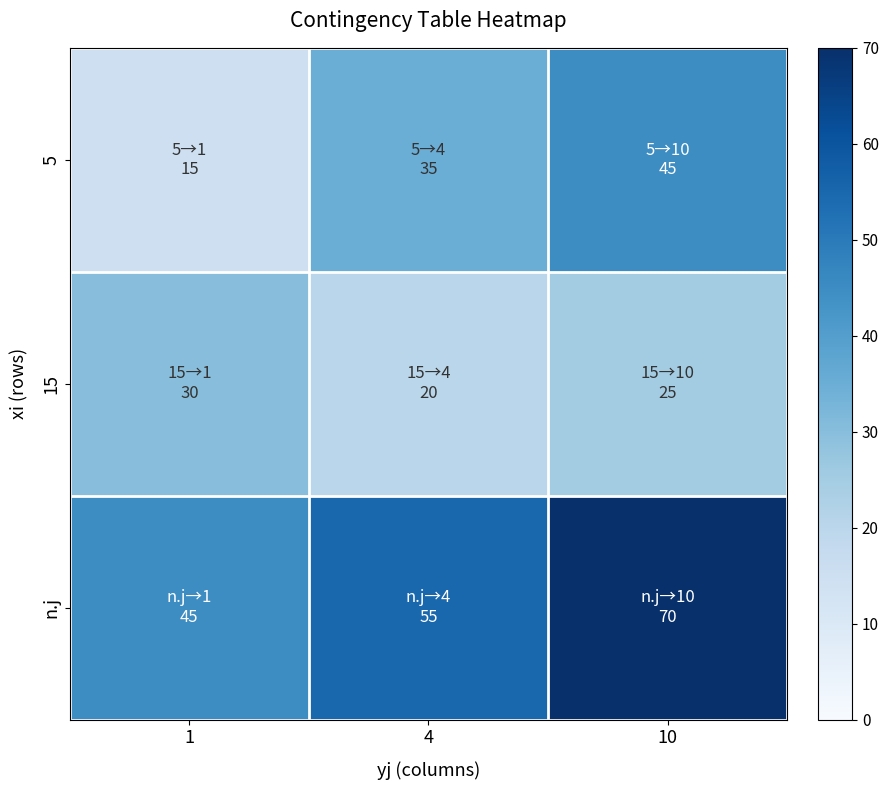

Between 10 and 4, which is larger?

10